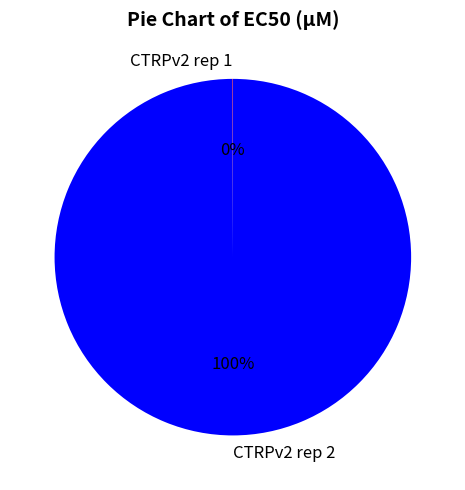

Which category has the biggest portion of the pie?

CTRPv2 rep 2